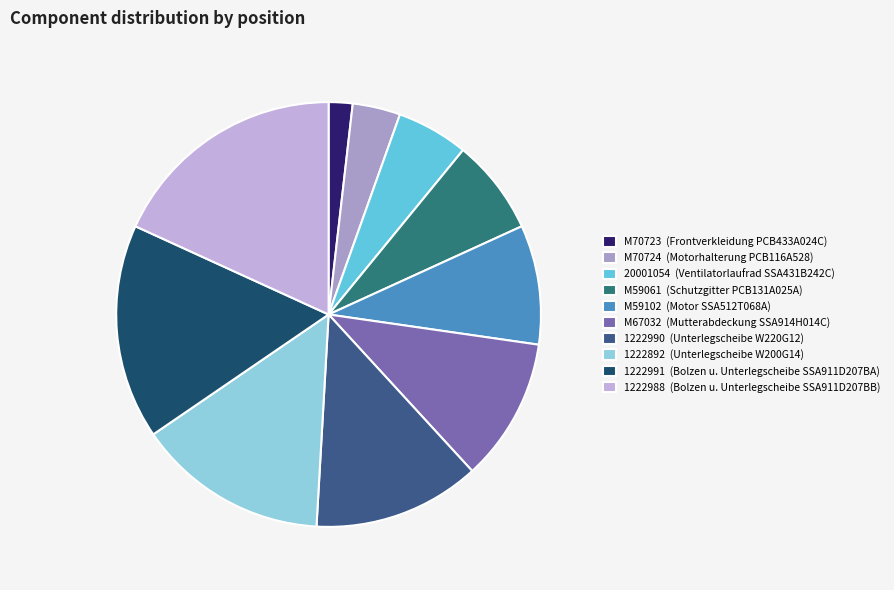

Between M67032 and 1222990, which is larger?

1222990